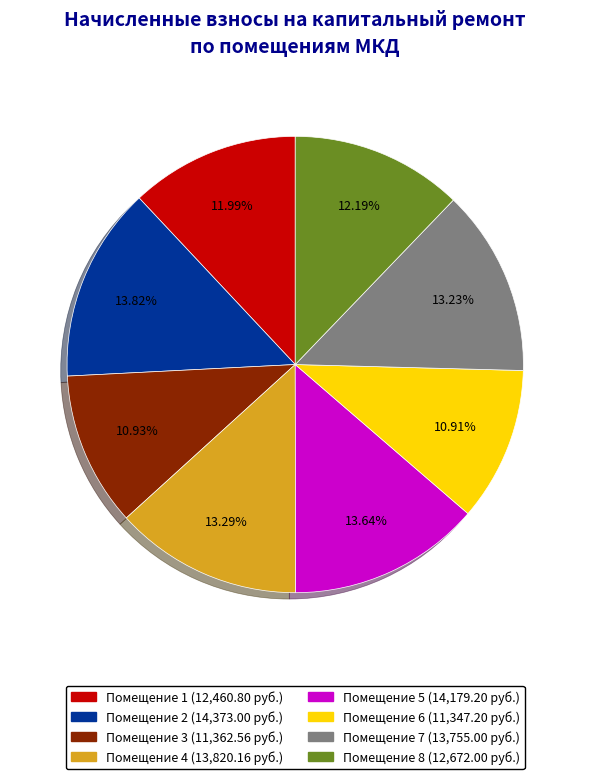

Does any single category account for the majority?

No